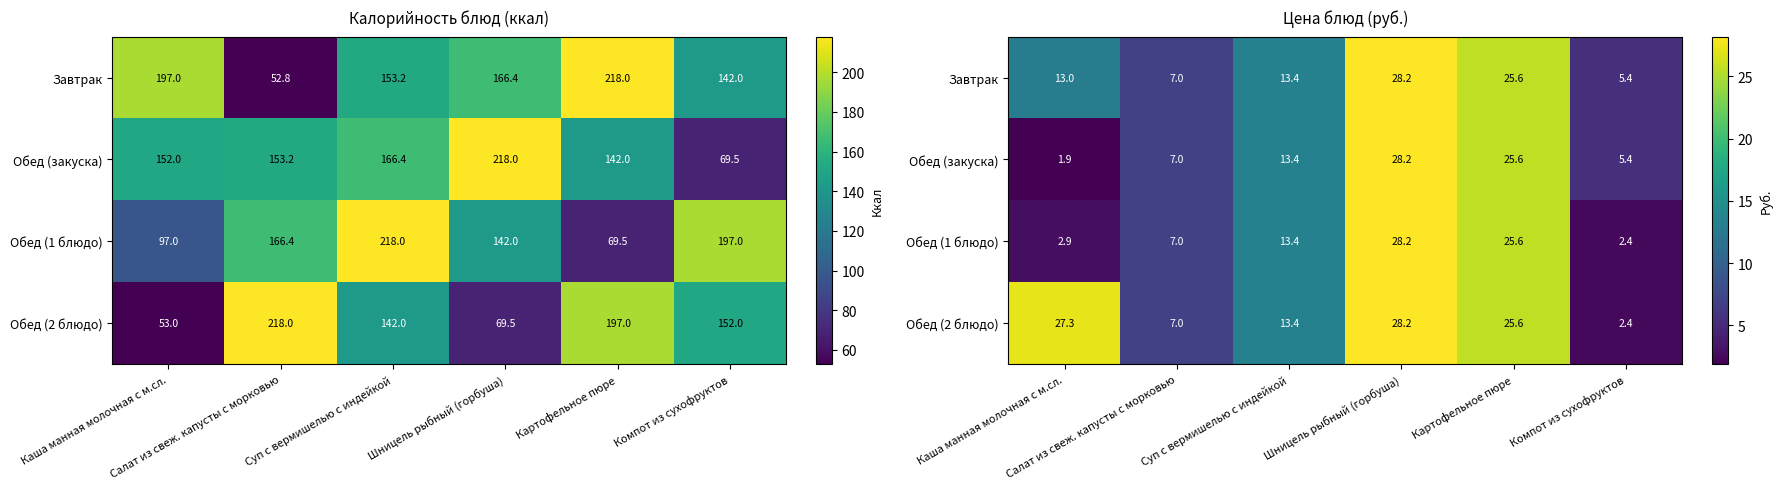

What is the spread (max minus min) of values at Компот из сухофруктов?

3.0